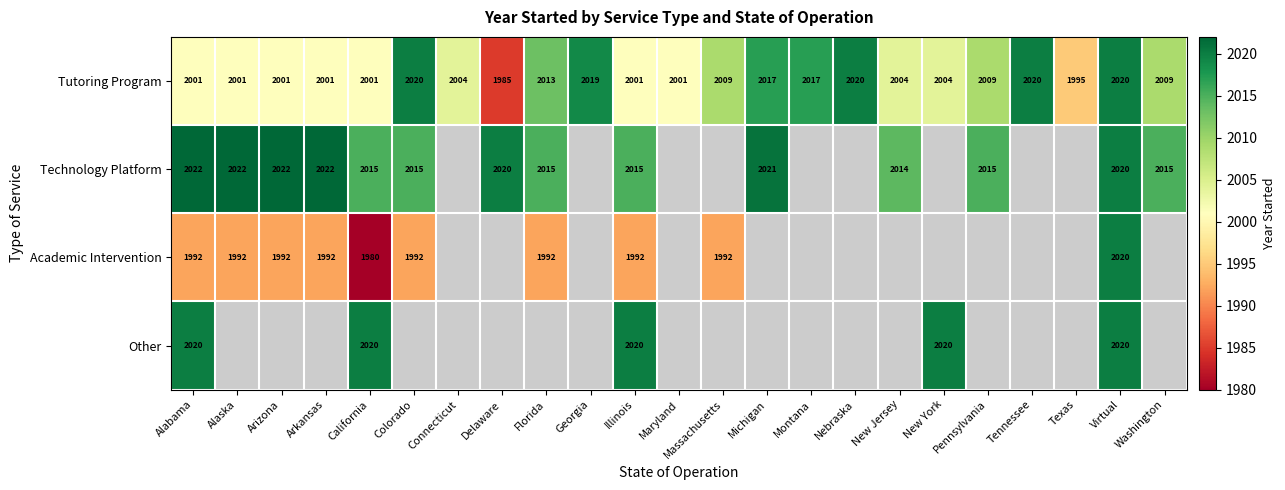

Is it true that Tutoring Program equals 3579 at Illinois?

False